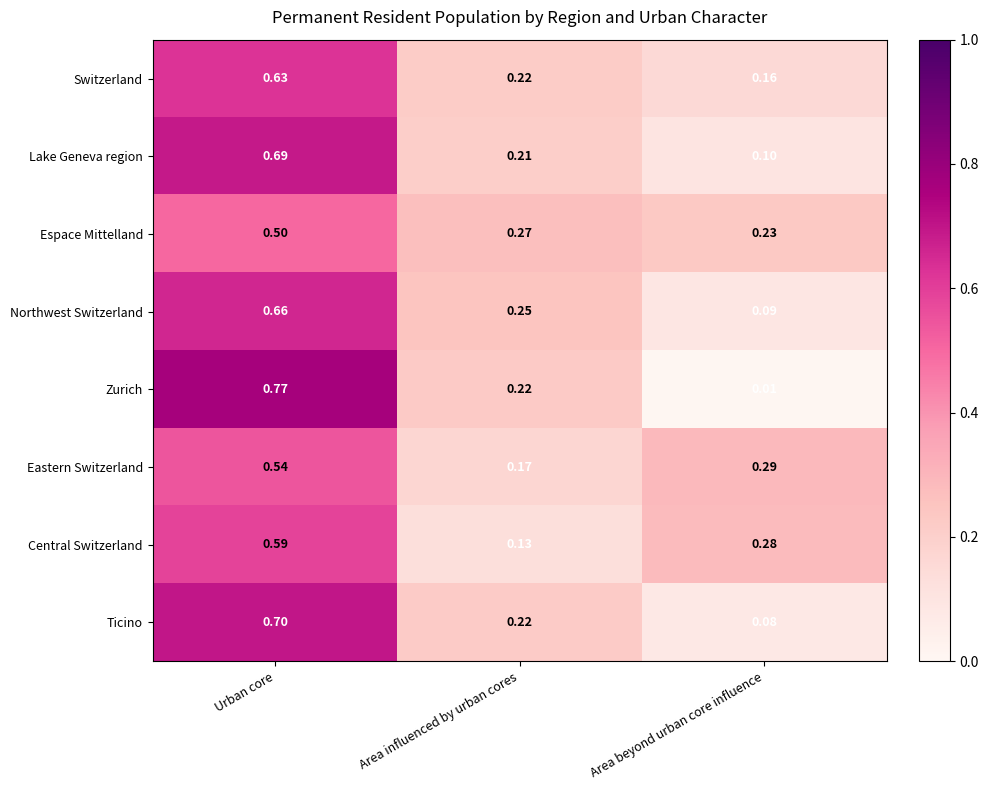

At which label does Switzerland reach its minimum?

Area beyond urban core influence